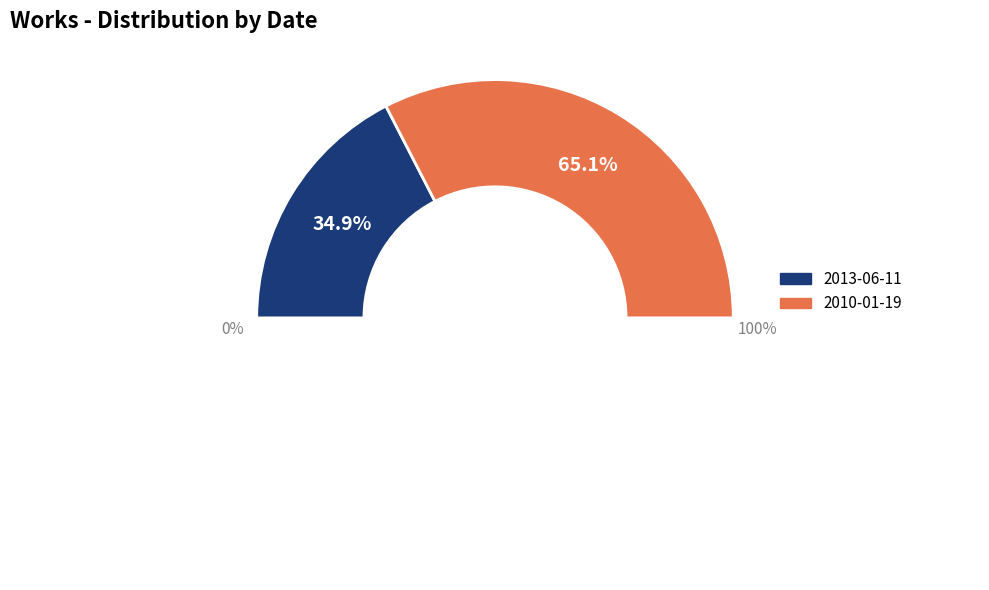

How many segments does this pie chart have?

2